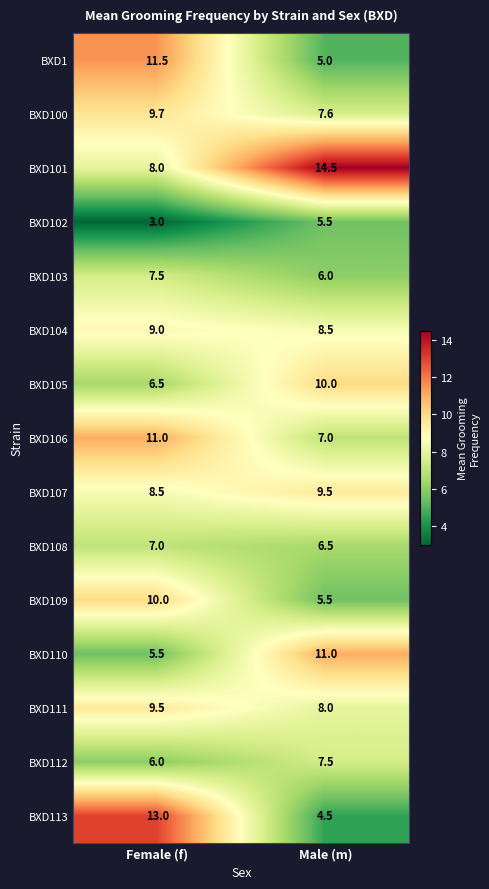

What is the sum of the BXD102 values at Male (m) and Female (f)?

8.5